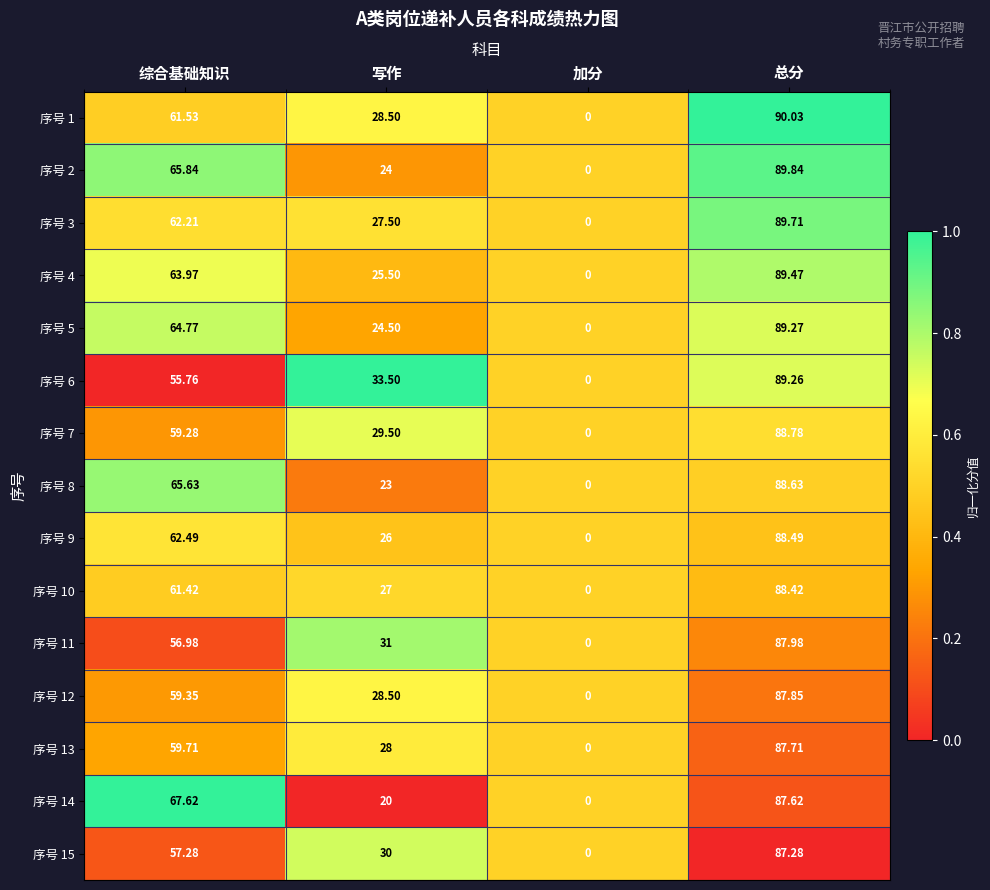

Which label corresponds to the largest value in the chart?

总分